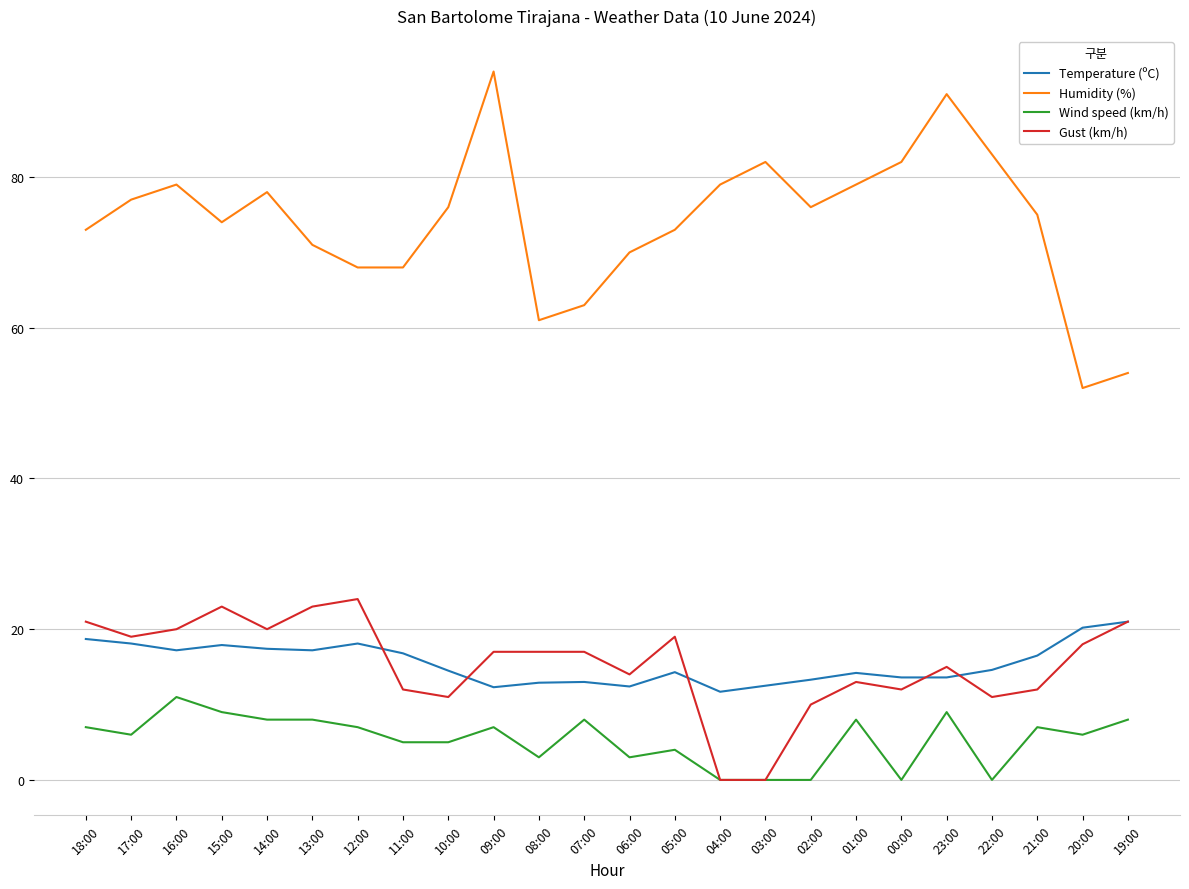

What is the average value of the Gust (km/h) series?

15.4